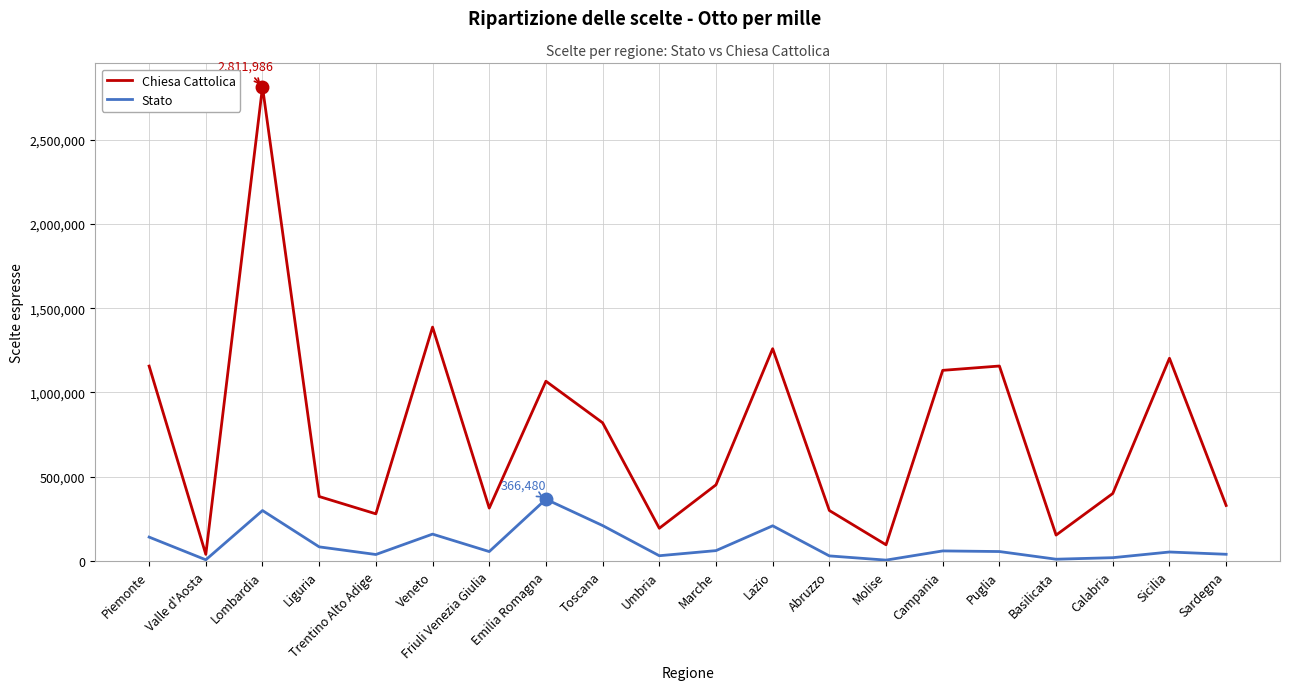

Where is Chiesa Cattolica nearest to the value 1425688?

Veneto